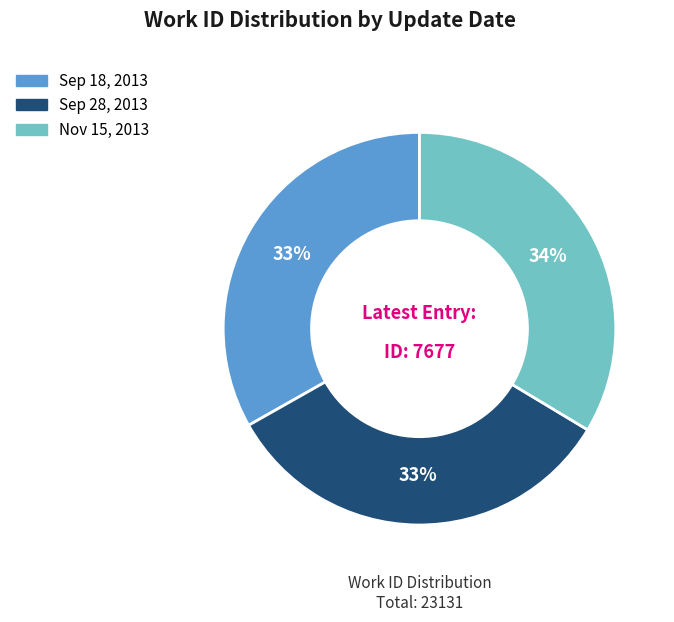

Does any single category account for the majority?

No